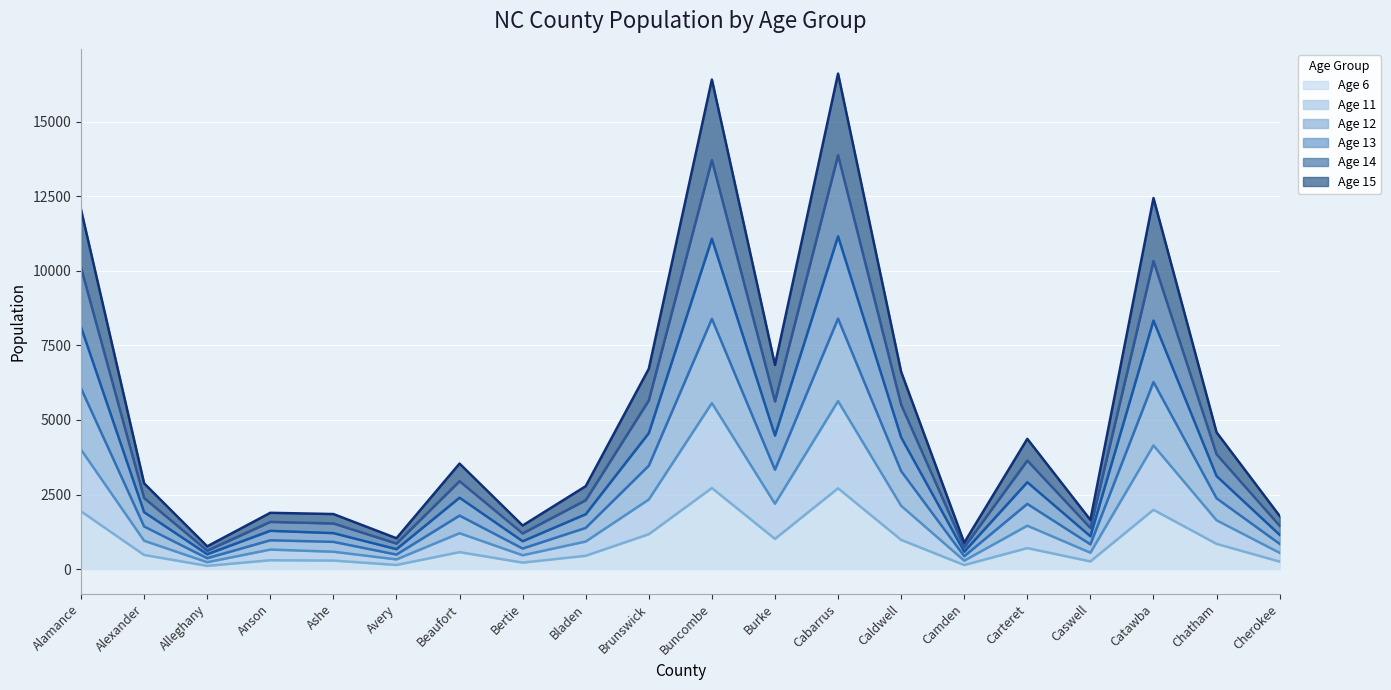

Reading left to right, list all the values displayed in this chart.

Age 6: Alamance=1935	Alexander=472	Alleghany=106	Anson=295	Ashe=284	Avery=136	Beaufort=567	Bertie=216	Bladen=444	Brunswick=1168	Buncombe=2717	Burke=1011	Cabarrus=2709	Caldwell=977	Camden=134	Carteret=702	Caswell=255	Catawba=1987	Chatham=844	Cherokee=249
Age 11: Alamance=12057	Alexander=2875	Alleghany=761	Anson=1886	Ashe=1845	Avery=1033	Beaufort=3538	Bertie=1460	Bladen=2779	Brunswick=6718	Buncombe=16421	Burke=6848	Cabarrus=16621	Caldwell=6616	Camden=884	Carteret=4367	Caswell=1648	Catawba=12445	Chatham=4585	Cherokee=1781
Age 12: Alamance=10110	Alexander=2382	Alleghany=617	Anson=1582	Ashe=1529	Avery=856	Beaufort=2947	Bertie=1196	Bladen=2310	Brunswick=5658	Buncombe=13719	Burke=5625	Cabarrus=13883	Caldwell=5513	Camden=735	Carteret=3639	Caswell=1377	Catawba=10334	Chatham=3849	Cherokee=1451
Age 13: Alamance=8117	Alexander=1907	Alleghany=497	Anson=1283	Ashe=1205	Avery=667	Beaufort=2393	Bertie=933	Bladen=1839	Brunswick=4560	Buncombe=11082	Burke=4478	Cabarrus=11162	Caldwell=4418	Camden=582	Carteret=2912	Caswell=1099	Catawba=8336	Chatham=3119	Cherokee=1148
Age 14: Alamance=6062	Alexander=1428	Alleghany=363	Anson=965	Ashe=912	Avery=485	Beaufort=1793	Bertie=688	Bladen=1380	Brunswick=3468	Buncombe=8394	Burke=3333	Cabarrus=8401	Caldwell=3285	Camden=430	Carteret=2185	Caswell=828	Catawba=6274	Chatham=2373	Cherokee=845
Age 15: Alamance=4007	Alexander=949	Alleghany=229	Anson=653	Ashe=581	Avery=323	Beaufort=1202	Bertie=462	Bladen=923	Brunswick=2333	Buncombe=5568	Burke=2191	Cabarrus=5635	Caldwell=2122	Camden=281	Carteret=1454	Caswell=548	Catawba=4147	Chatham=1636	Cherokee=544